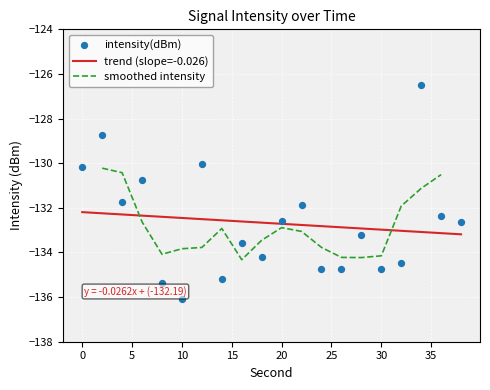

Between 2 and 32, which is larger?

2